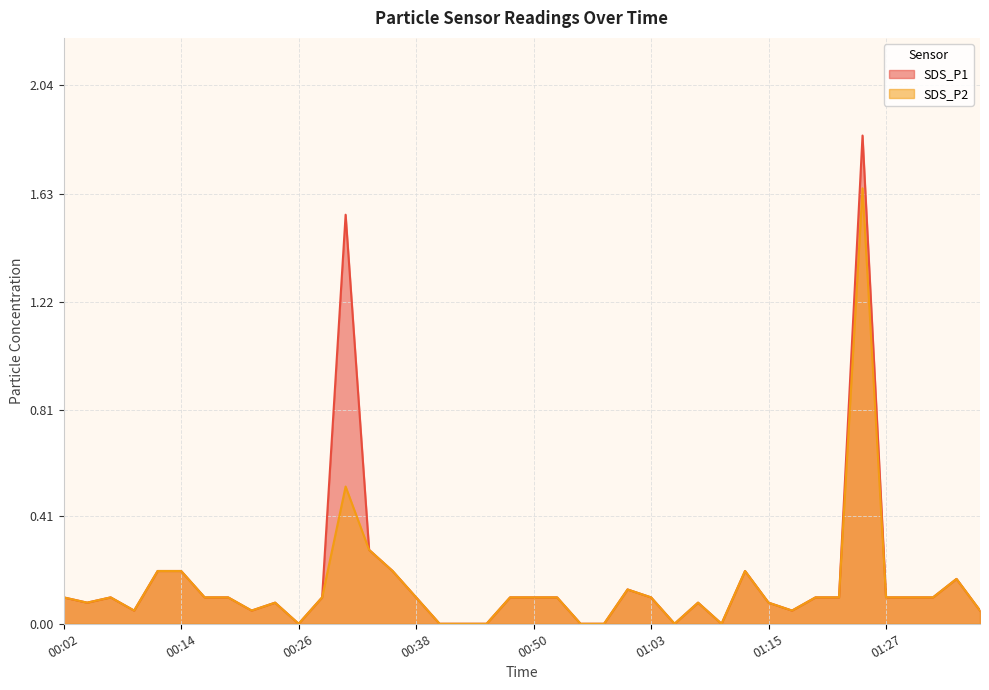

At how many categories does at least one series exceed 1?

2